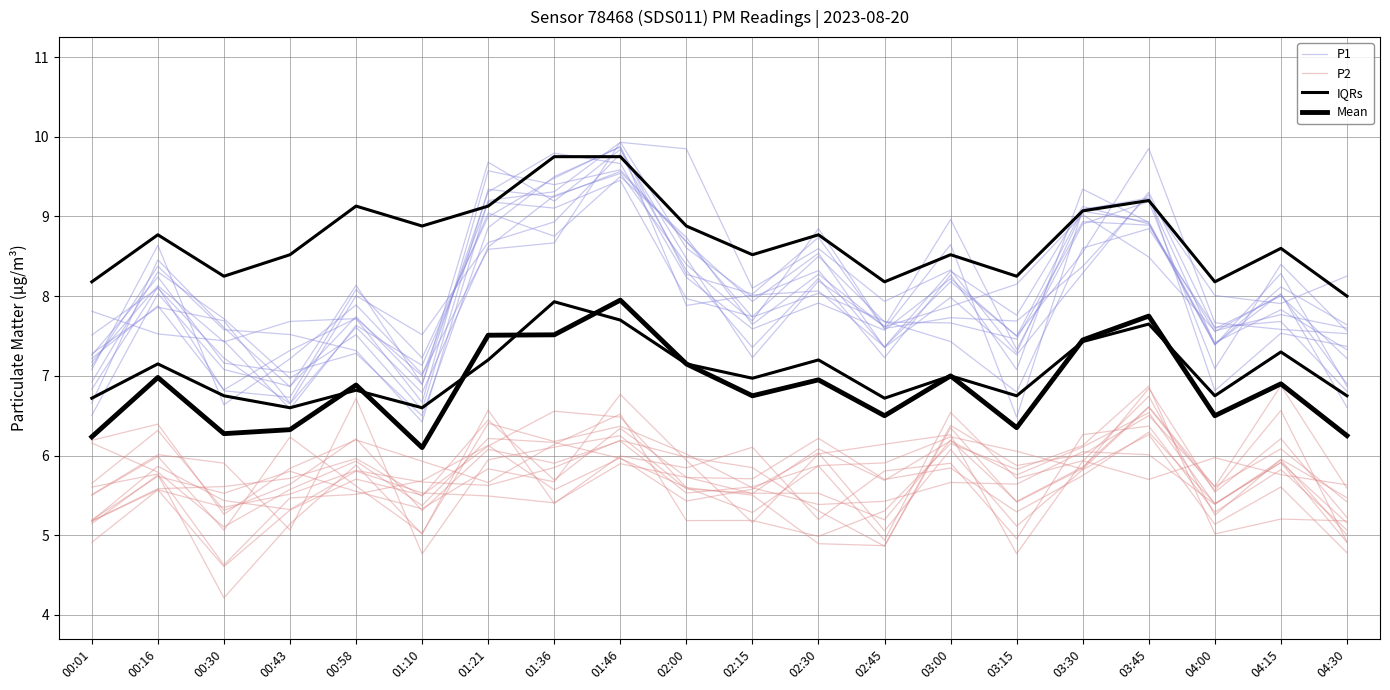

At which category is the sum across all series the highest?

01:46